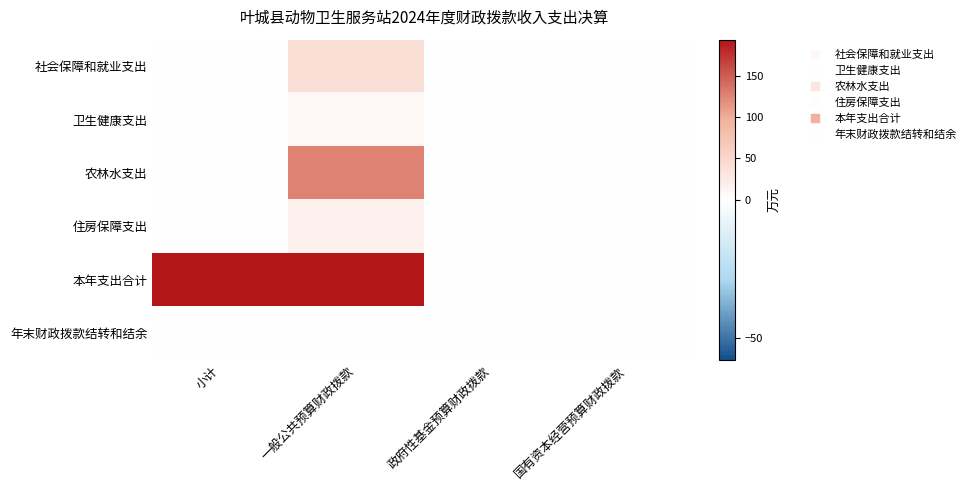

Which series has the widest spread of values?

本年支出合计